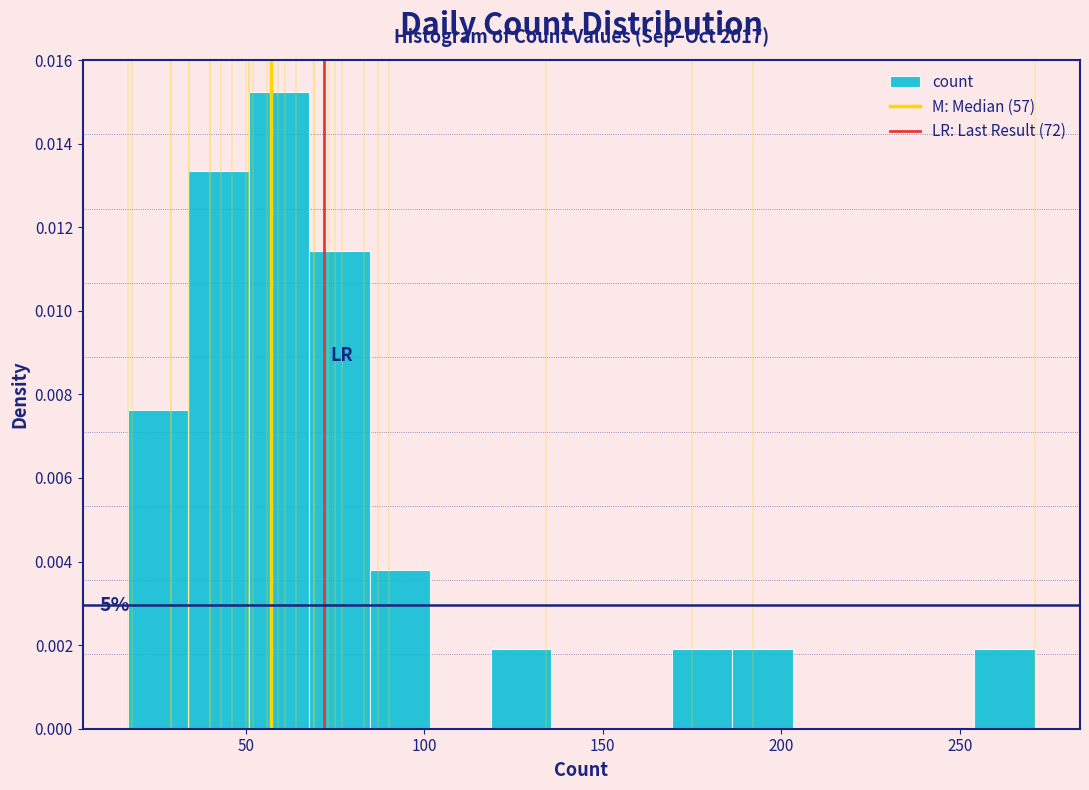

Around what value on the x-axis is the tallest bar? Give the approximate position of its centre, as read against the axis.

60